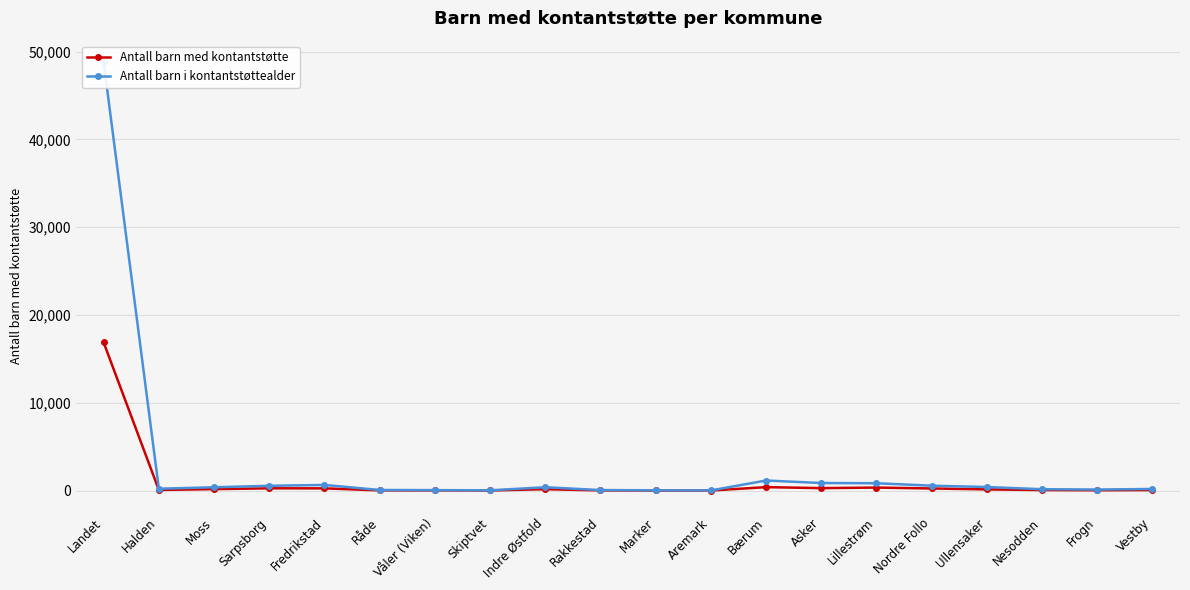

Reading left to right, what are all the values shown in this chart?

Antall barn med kontantstøtte: Landet=16875	Halden=72	Moss=165	Sarpsborg=258	Fredrikstad=252	Råde=24	Våler (Viken)=24	Skiptvet=12	Indre Østfold=159	Rakkestad=20	Marker=9	Aremark=6	Bærum=389	Asker=279	Lillestrøm=342	Nordre Follo=240	Ullensaker=135	Nesodden=62	Frogn=37	Vestby=60
Antall barn i kontantstøttealder: Landet=48811	Halden=212	Moss=376	Sarpsborg=543	Fredrikstad=641	Råde=68	Våler (Viken)=49	Skiptvet=29	Indre Østfold=379	Rakkestad=58	Marker=30	Aremark=17	Bærum=1145	Asker=860	Lillestrøm=837	Nordre Follo=556	Ullensaker=405	Nesodden=156	Frogn=118	Vestby=182